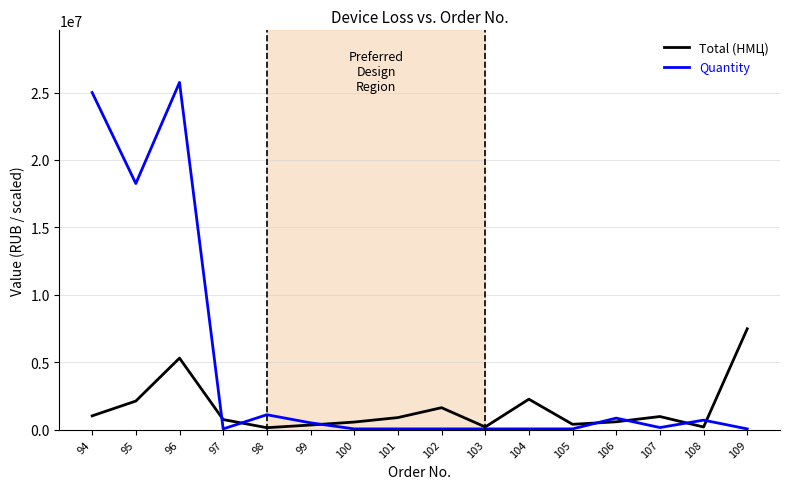

What value does the Quantity series have at 109?

50000.0